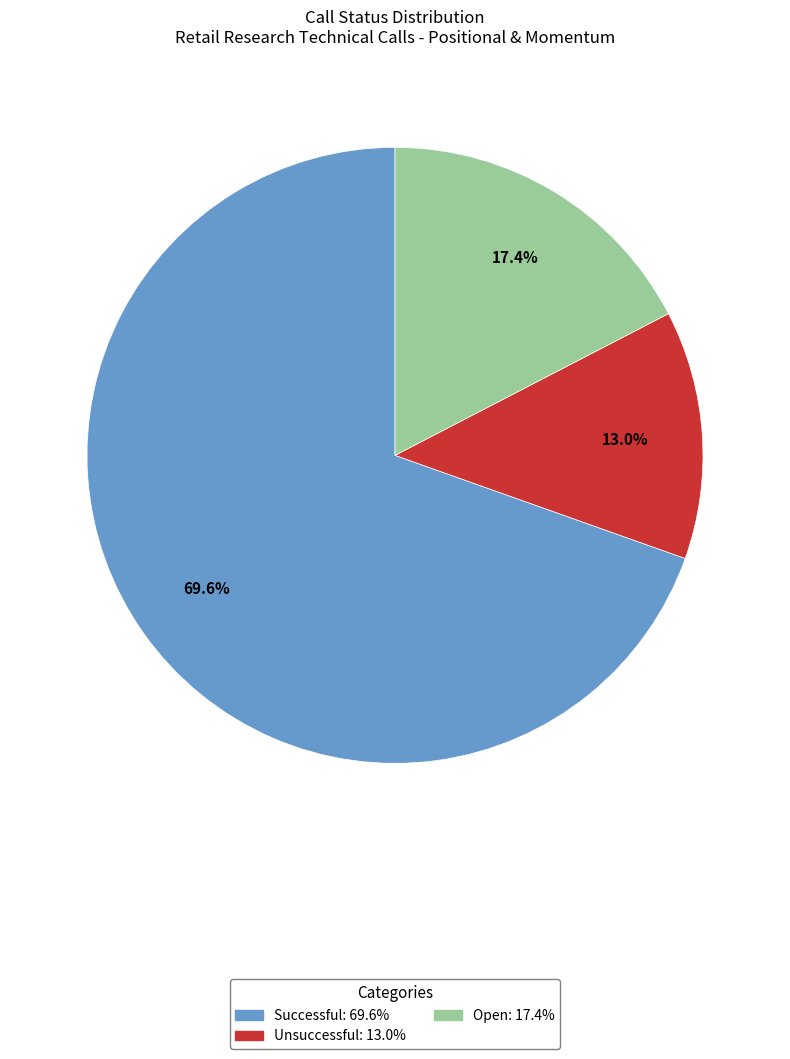

Rank the categories by value from highest to lowest.

Successful, Open, Unsuccessful